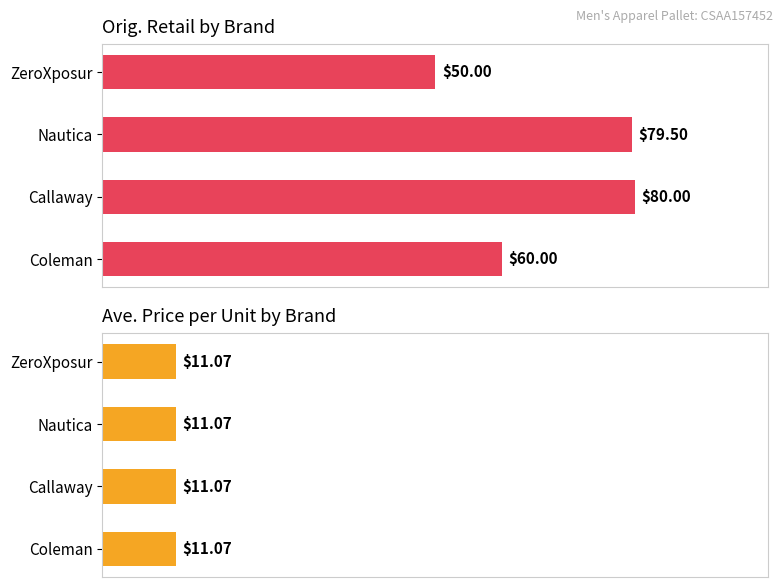

What is the value of the Orig. Retail bar at the 1st from the left?

60.0